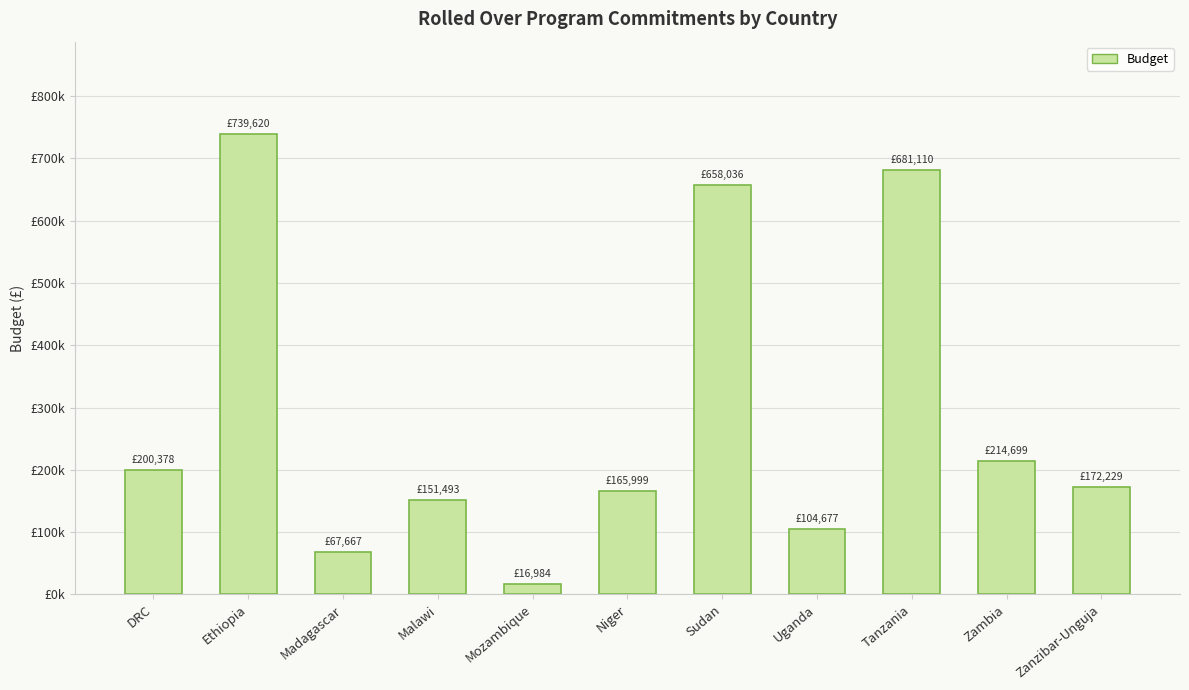

Does the chart contain any negative values?

No